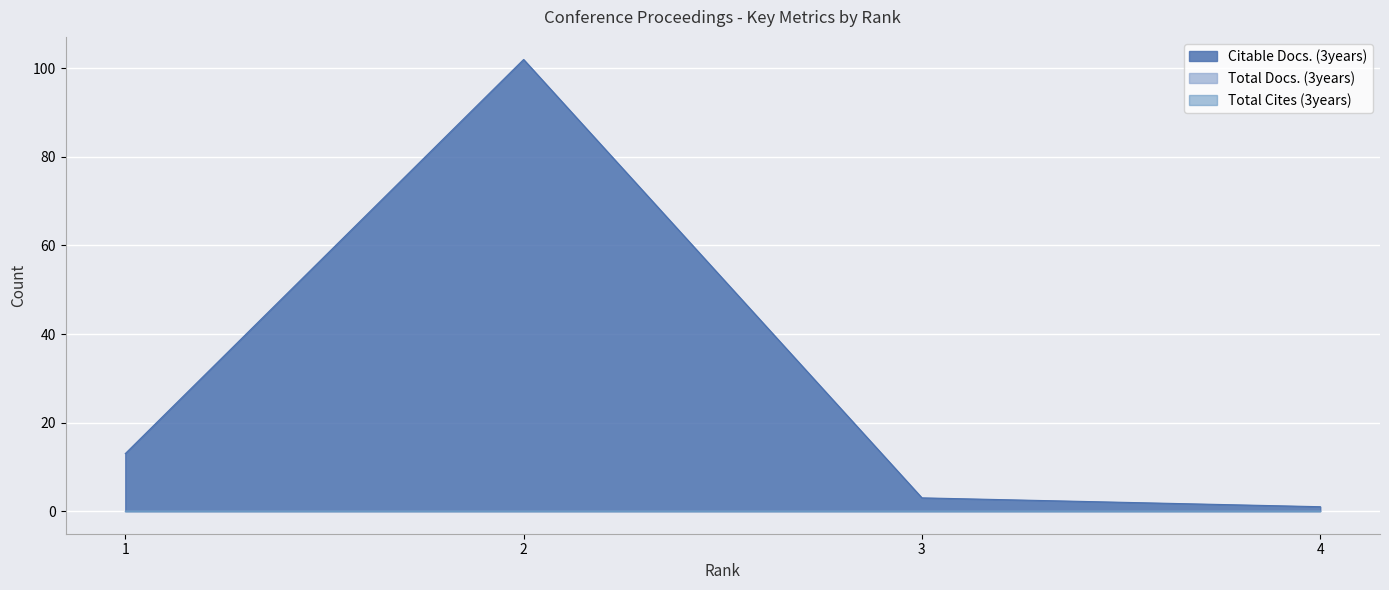

What is the maximum value shown in the chart?

102